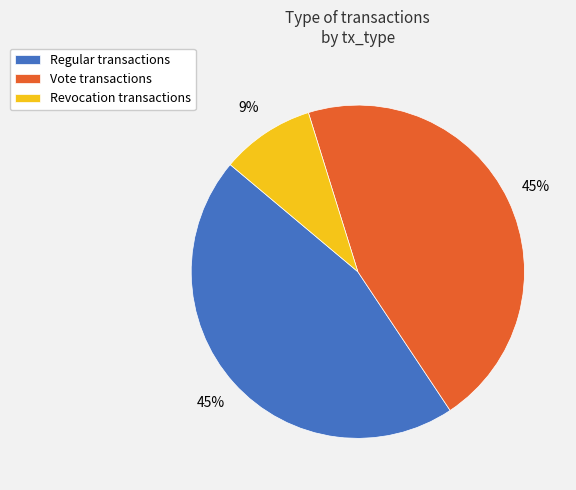

How many segments does this pie chart have?

3